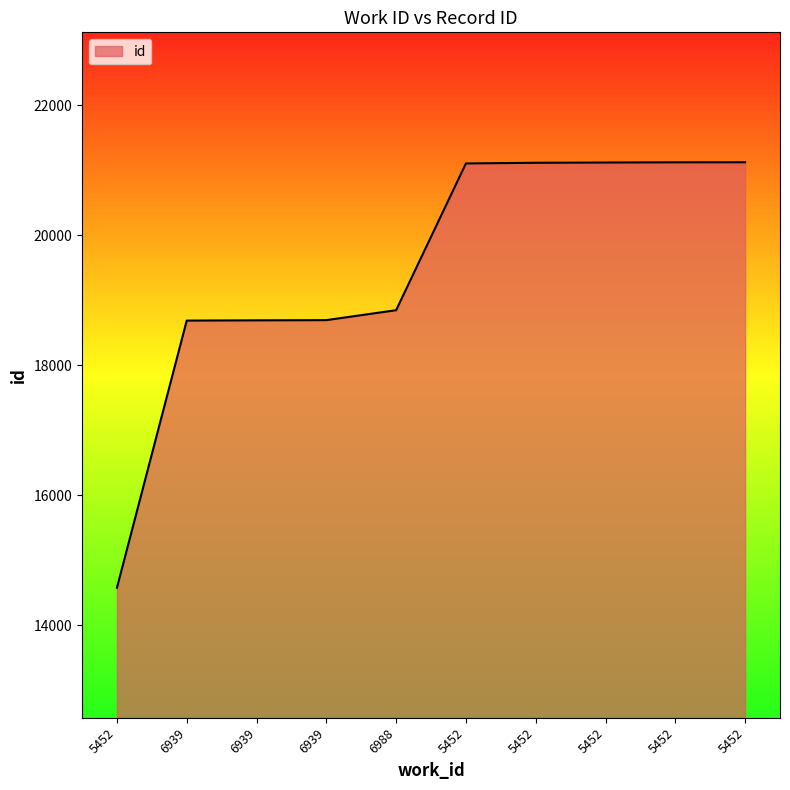

Reading left to right, list all the values displayed in this chart.

5452=14574	6939=18687	6939=18691	6939=18694	6988=18847	5452=21106	5452=21116	5452=21120	5452=21123	5452=21124